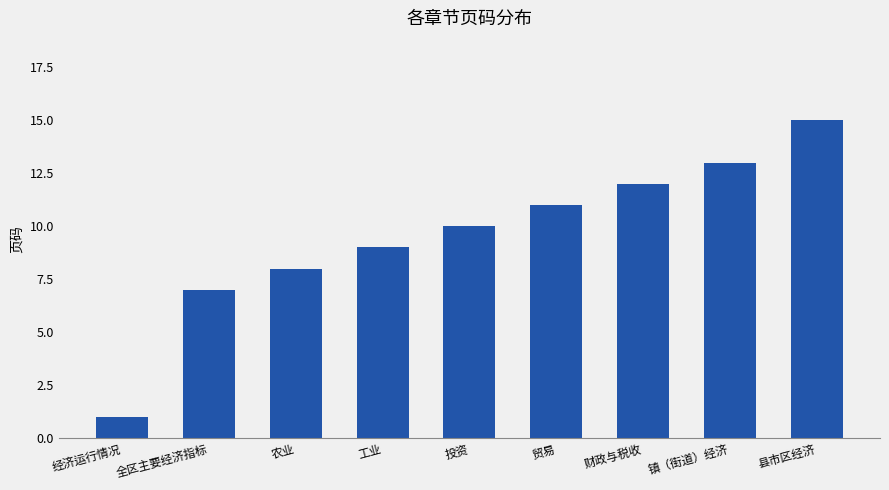

What is the label of the 6th bar from the left?

贸易